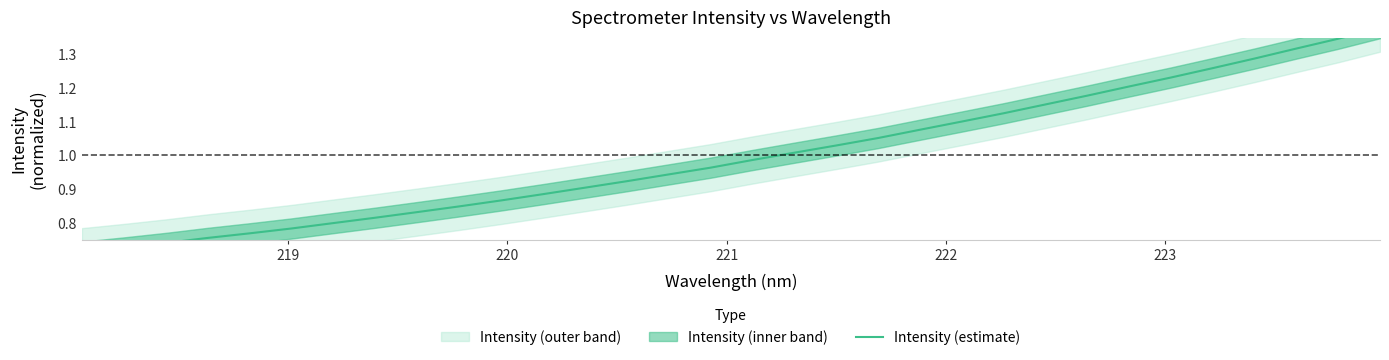

Is this an area chart (filled region under the line)?

No